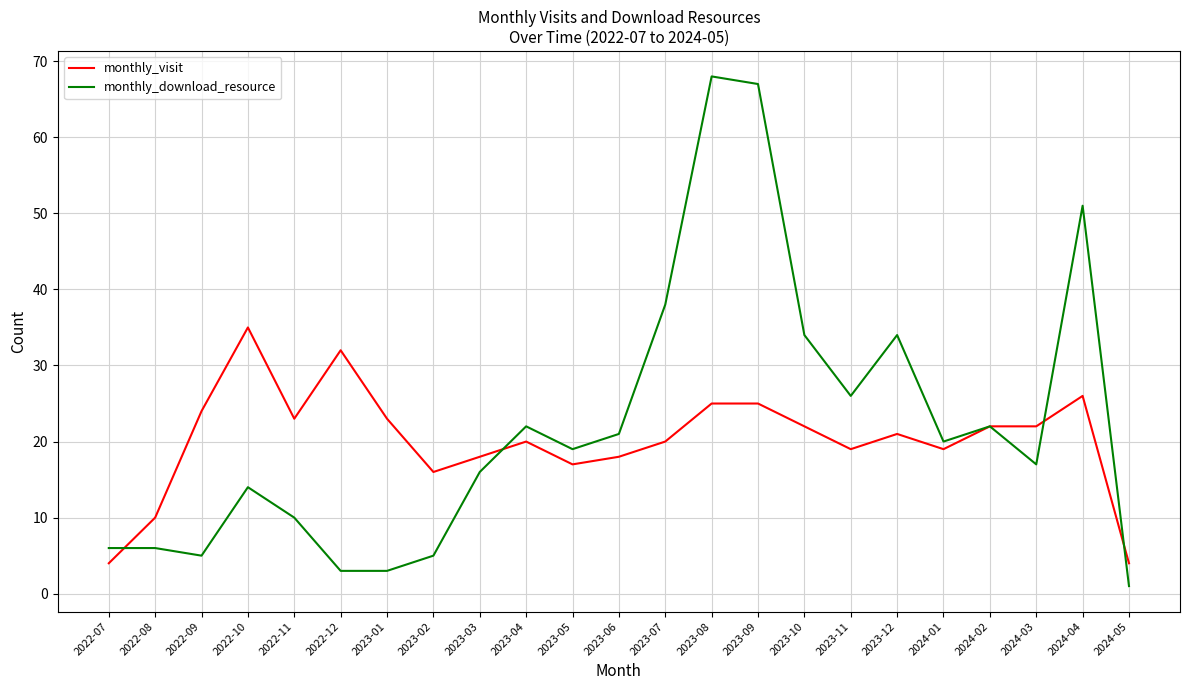

Reading right to left, what are all the values shown in this chart?

monthly_visit: 4	26	22	22	19	21	19	22	25	25	20	18	17	20	18	16	23	32	23	35	24	10	4
monthly_download_resource: 1	51	17	22	20	34	26	34	67	68	38	21	19	22	16	5	3	3	10	14	5	6	6